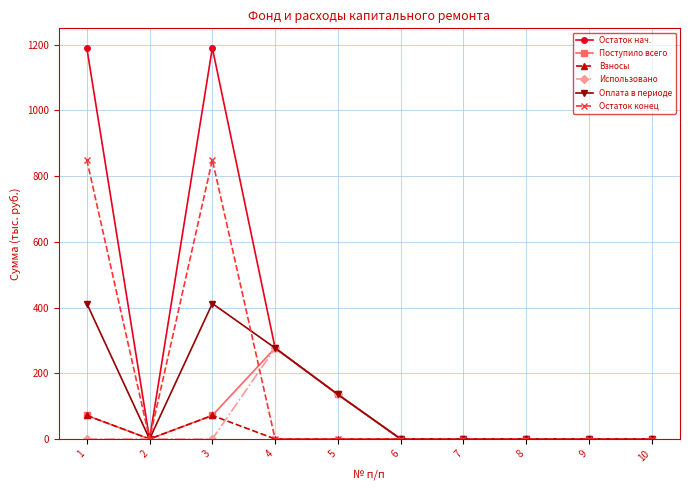

Is the value of Остаток нач. at 3 greater than the value of Поступило всего at 3?

Yes